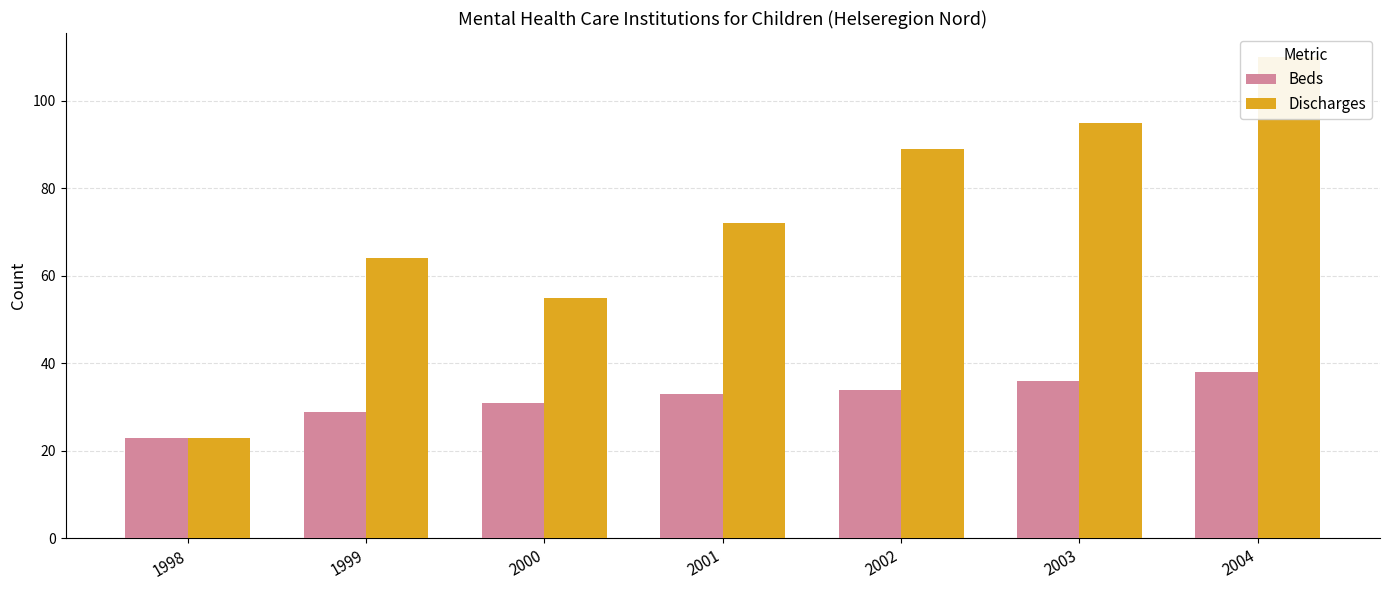

Which has a higher value, 2004 or 2001?

2004